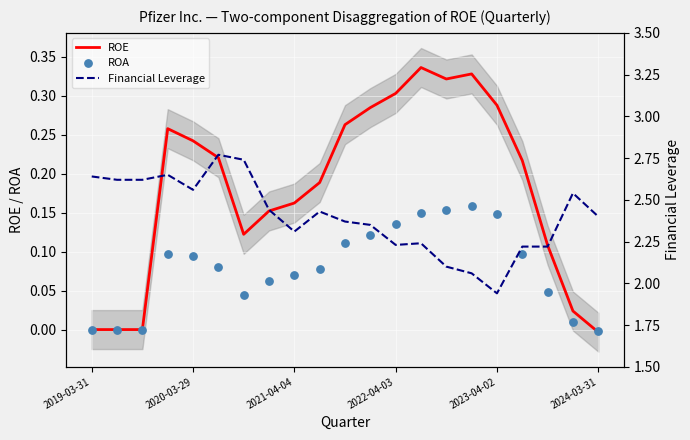

At how many categories does at least one series exceed 1?

21